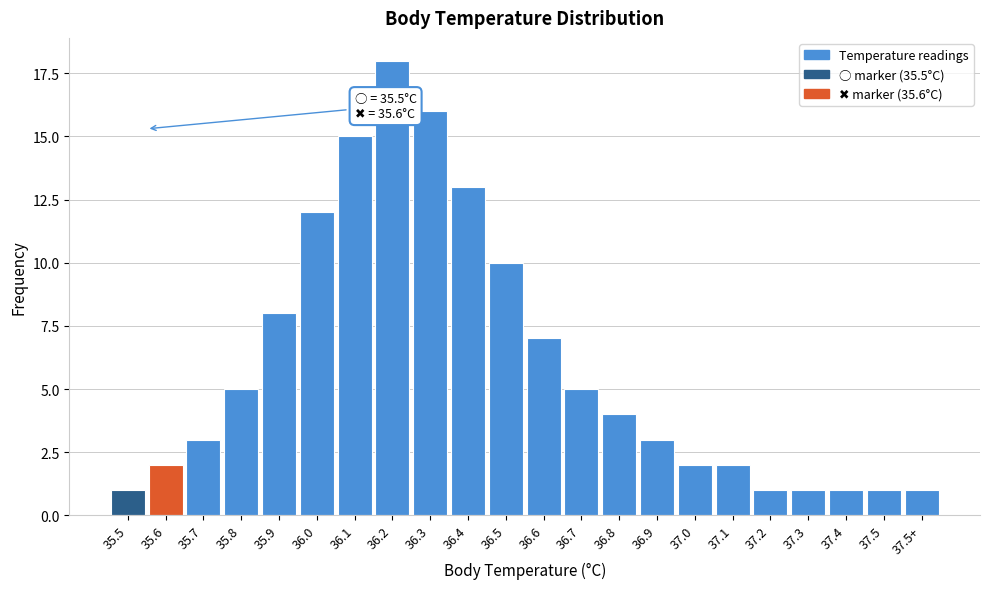

Reading left to right, transcribe all the data shown in this chart.

35.5=1	35.6=2	35.7=3	35.8=5	35.9=8	36.0=12	36.1=15	36.2=18	36.3=16	36.4=13	36.5=10	36.6=7	36.7=5	36.8=4	36.9=3	37.0=2	37.1=2	37.2=1	37.3=1	37.4=1	37.5=1	37.5+=1